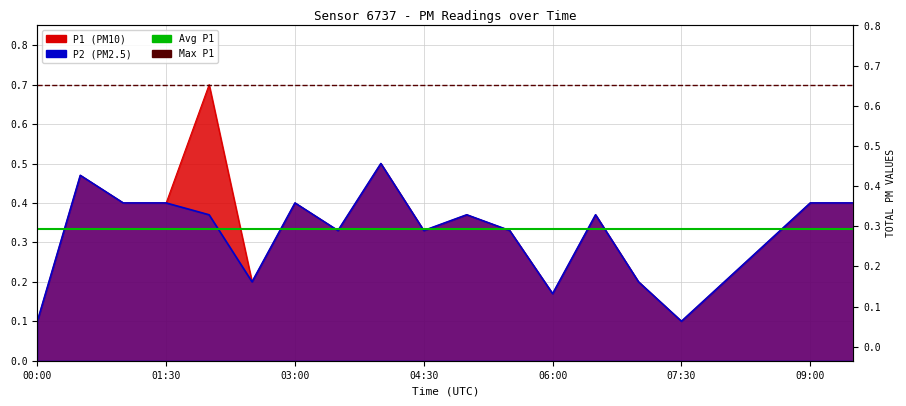

Which category has the lowest value across all series?

00:00